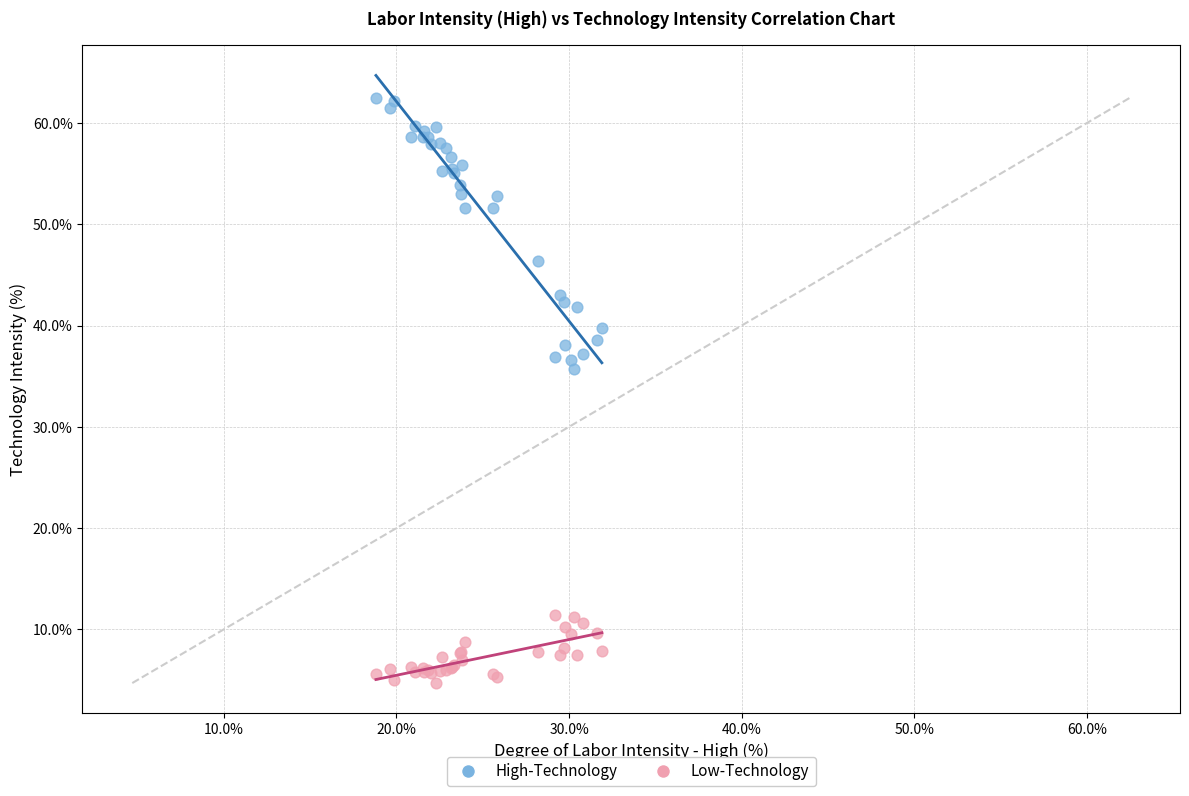

Which series reaches the maximum Y coordinate?

High-Technology